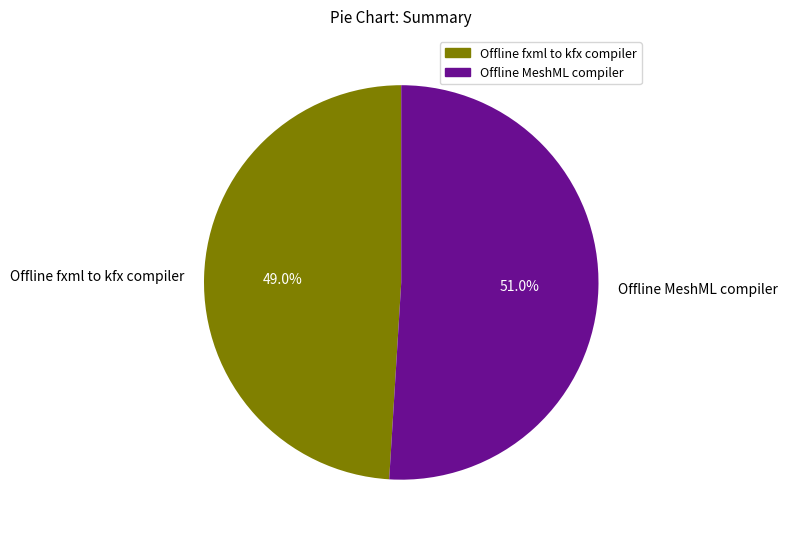

What is the ratio of the value at Offline MeshML compiler to the value at Offline fxml to kfx compiler?

1.0